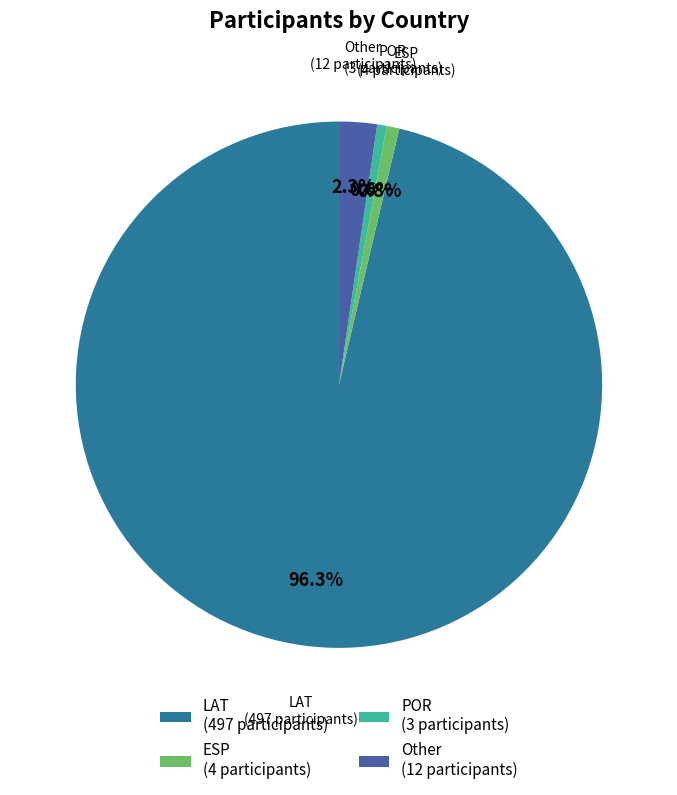

Which has a higher value, Other or POR?

Other